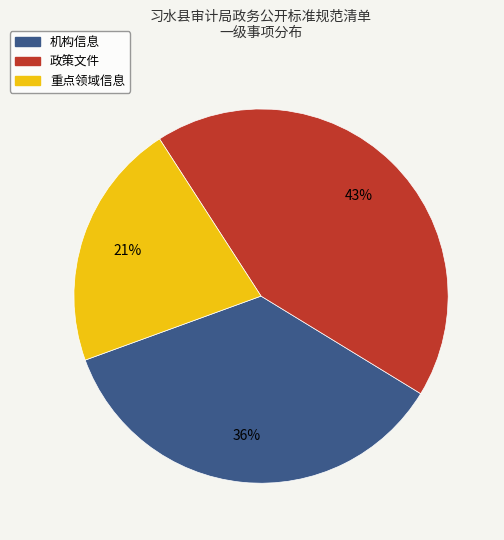

How many slices are in this pie chart?

3